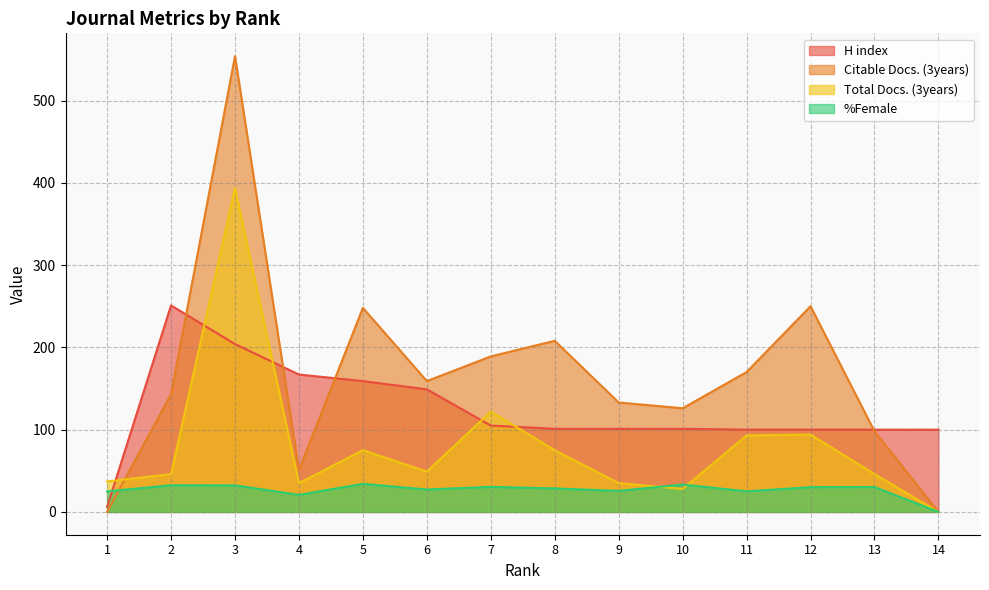

The H index series shows 45.7 at 5. True or false?

False